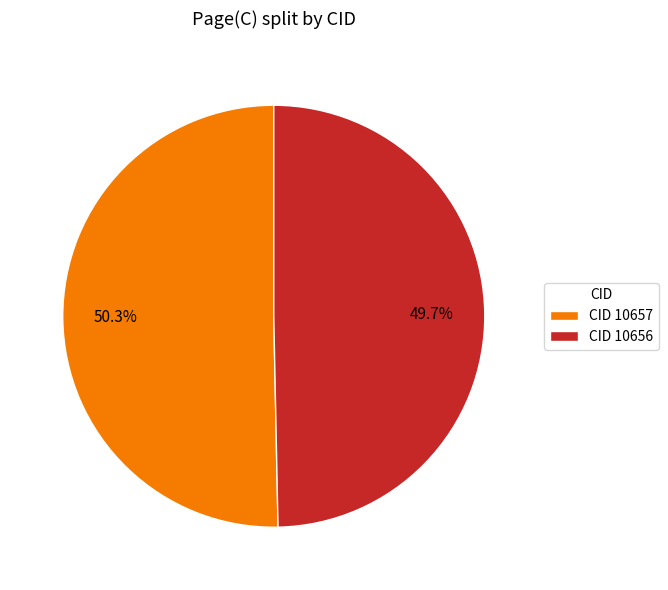

Does CID 10657 account for over 50% of the chart?

Yes